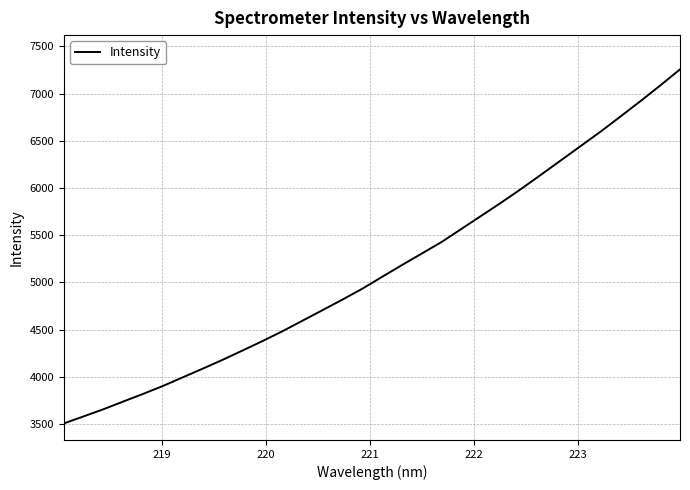

What is the minimum value shown in the chart?

3506.6